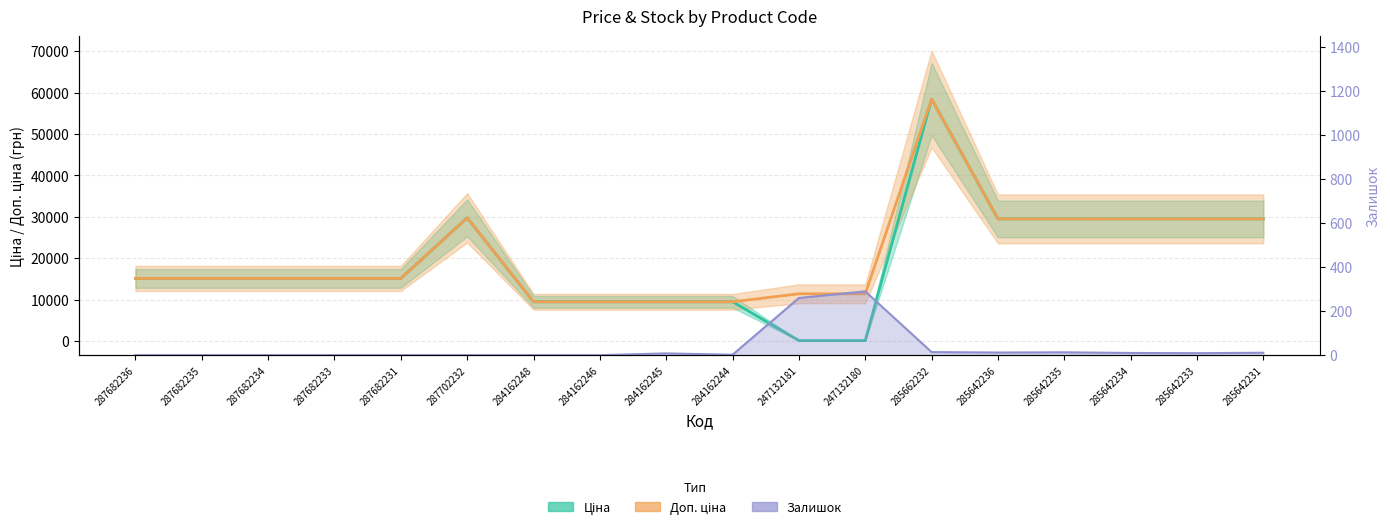

List the series in order of their peak value, lowest first.

Залишок, Ціна, Доп. ціна